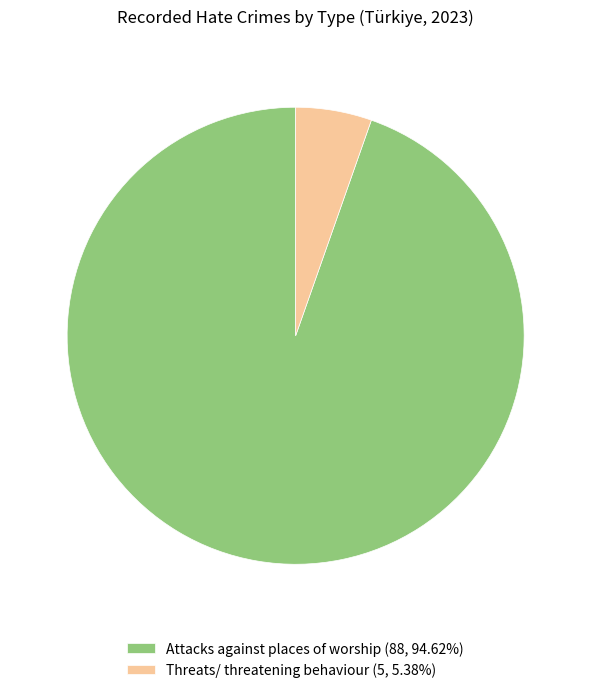

Is it true that Attacks against places of worship is 95% of the pie?

True